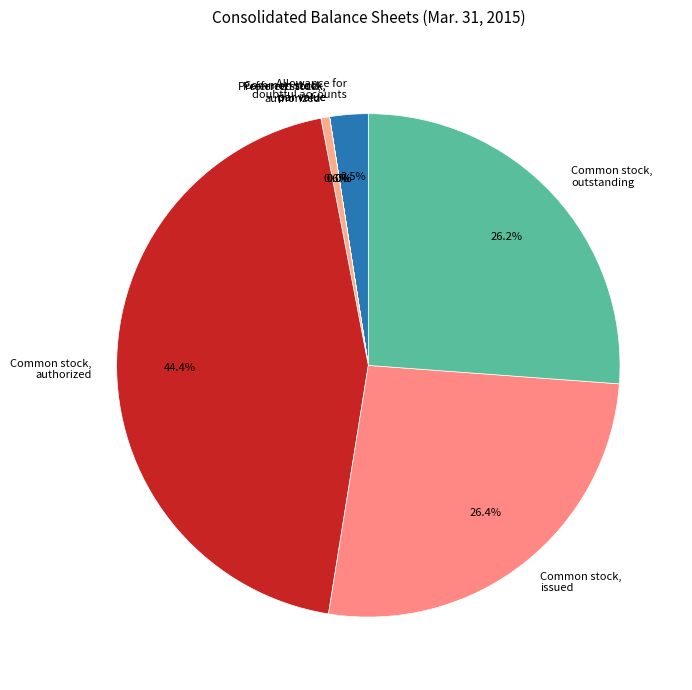

What percentage is NOT represented by Common stock, par value?

100.0%